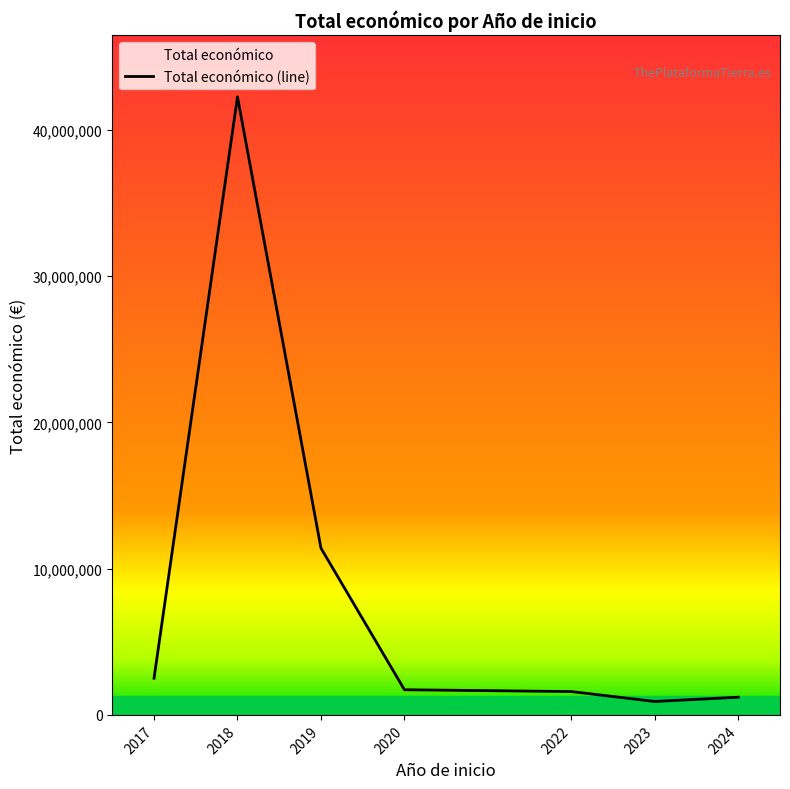

At which category does the chart reach its peak across all series?

2018